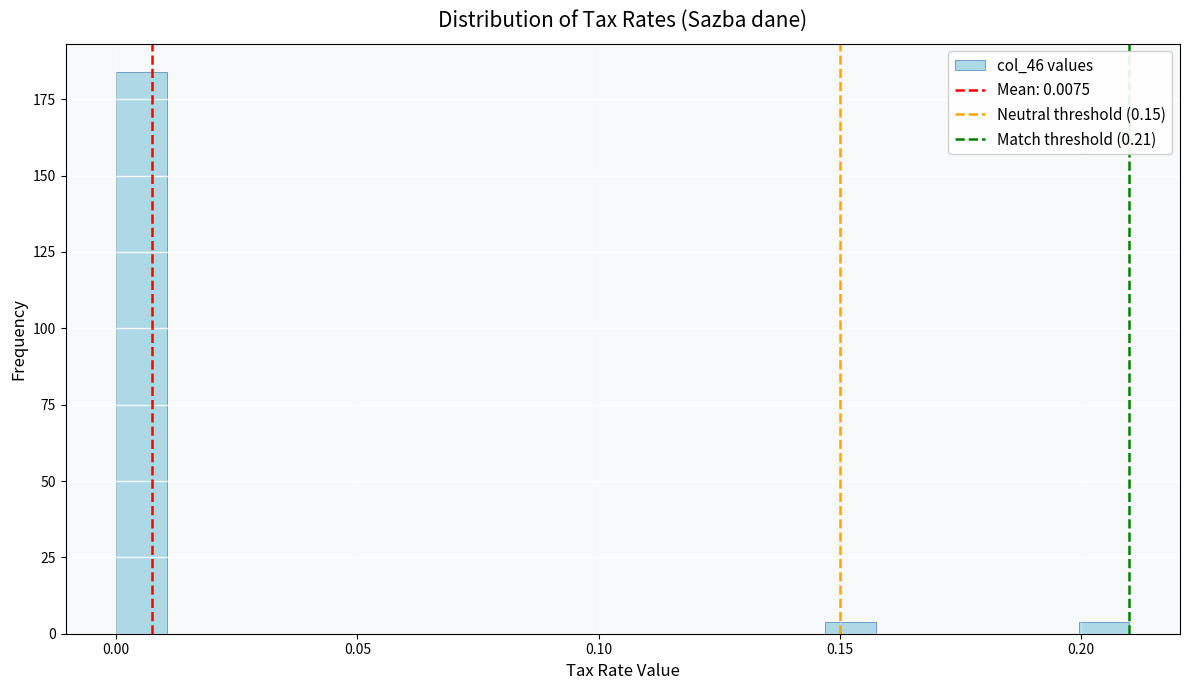

Around what value on the x-axis is the tallest bar? Give the approximate position of its centre, as read against the axis.

0.005